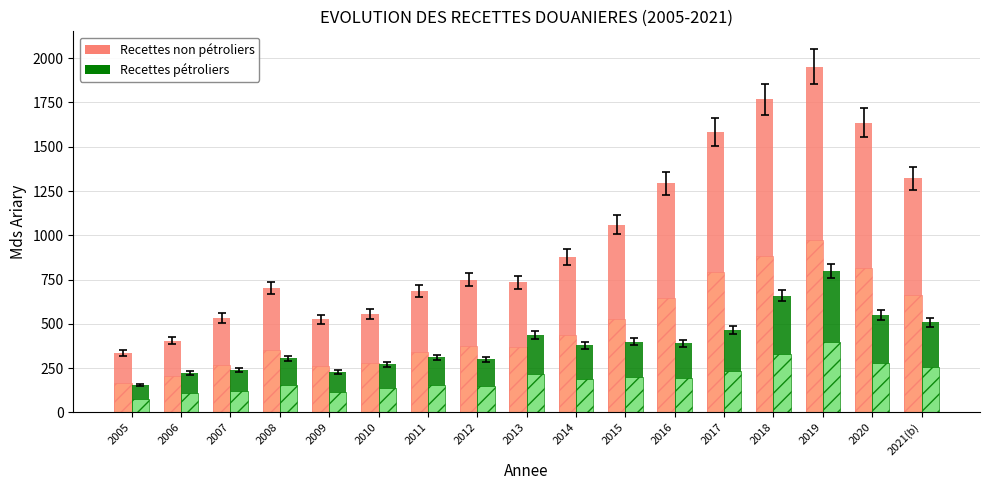

Rank the categories by Recettes pétroliers value from highest to lowest.

2019, 2018, 2020, 2021(b), 2017, 2013, 2015, 2016, 2014, 2011, 2008, 2012, 2010, 2007, 2009, 2006, 2005